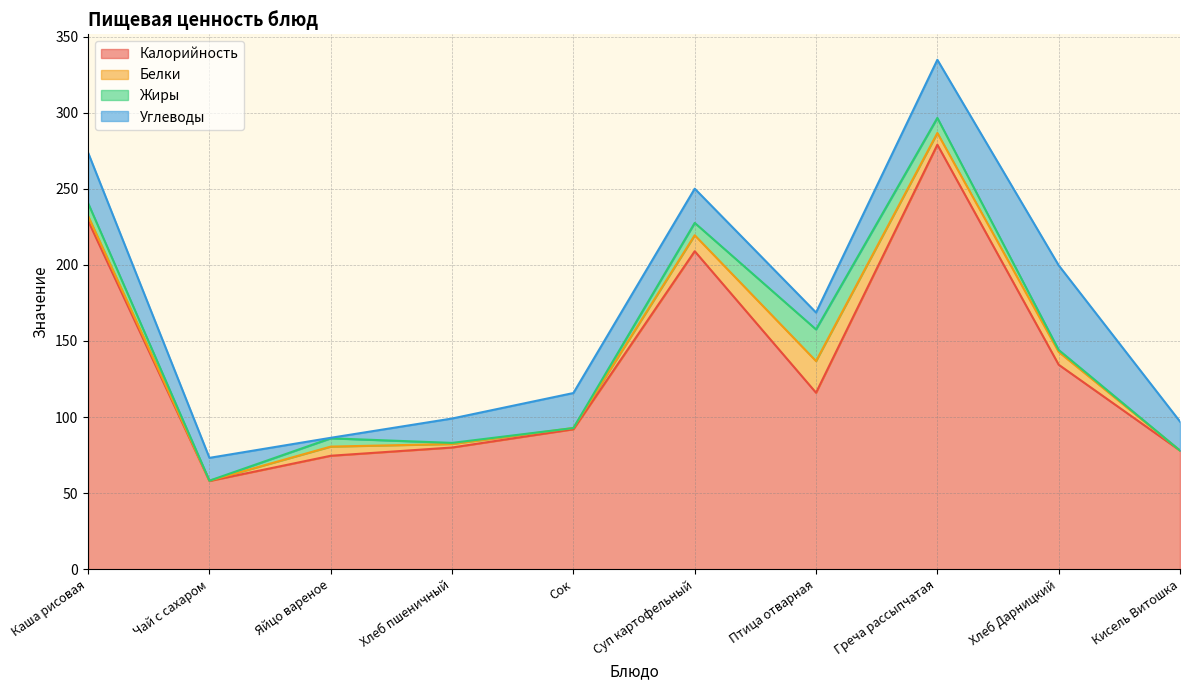

In Углеводы, how many points are lower than both neighbors (excluding endpoints)?

2